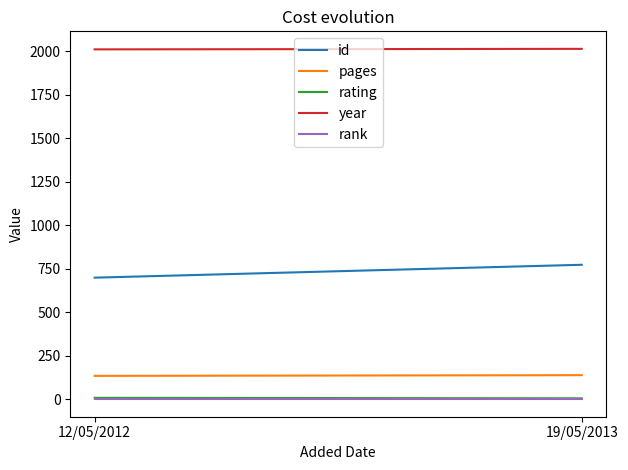

What is the sum of the pages values at 12/05/2012 and 19/05/2013?

274